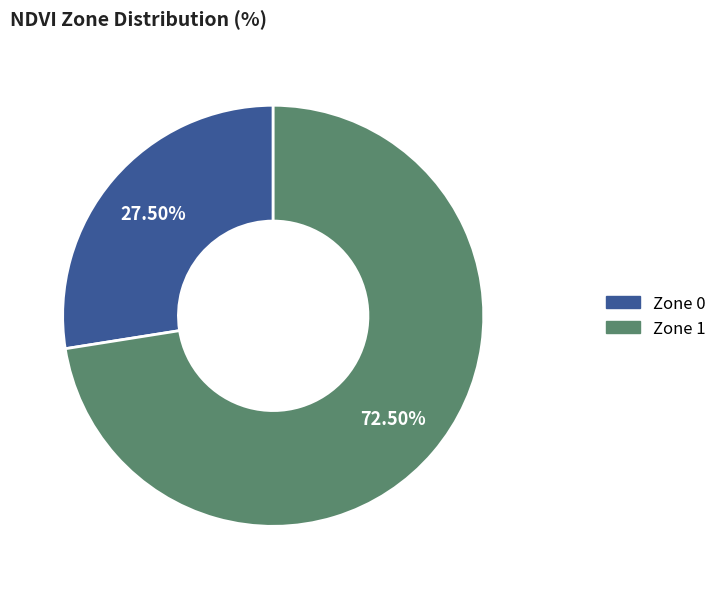

How many segments does this pie chart have?

2